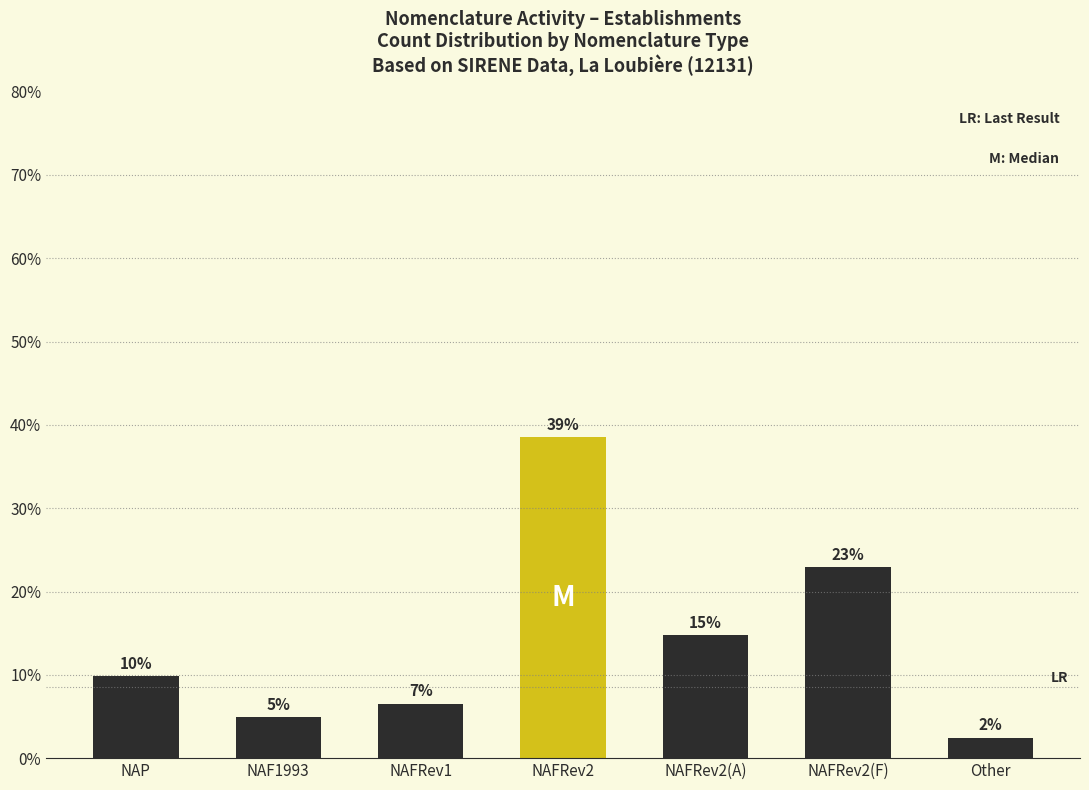

At which label is the value closest to 20?

NAFRev2(F)